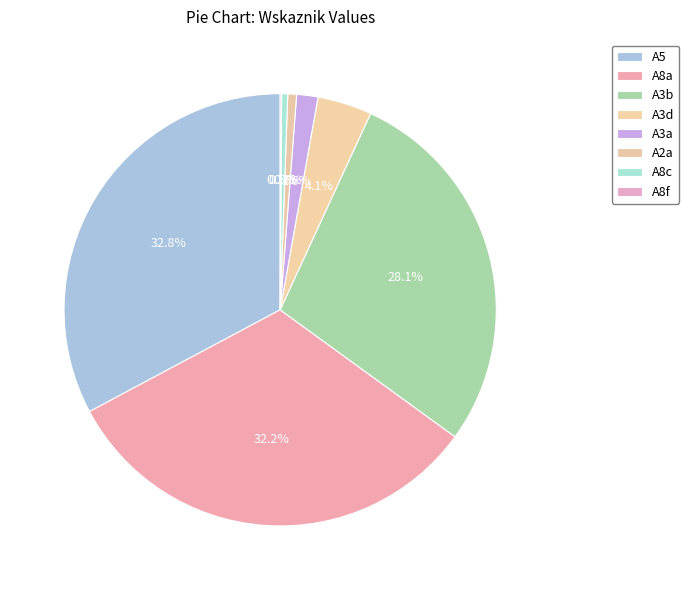

Between A8f and A3b, which is larger?

A3b